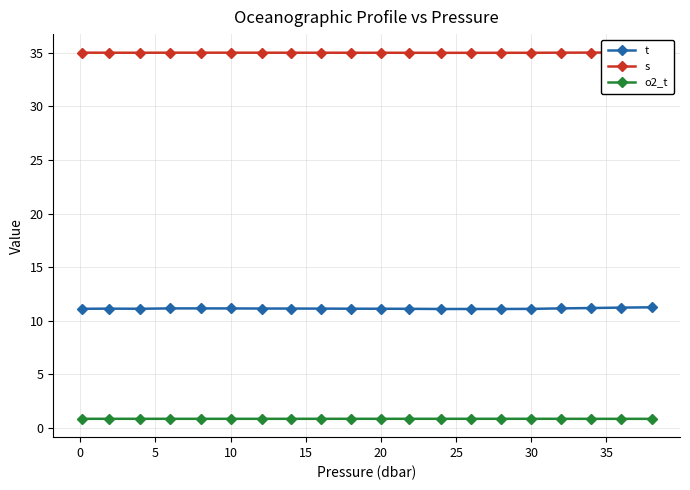

True or false: o2_t has more than 1 interior local peaks.

True